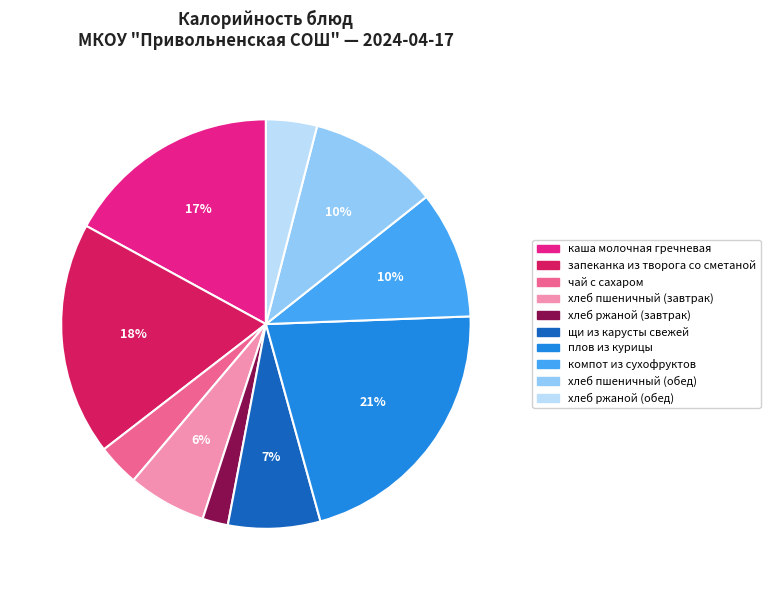

Which has a higher value, хлеб пшеничный (обед) or плов из курицы?

плов из курицы